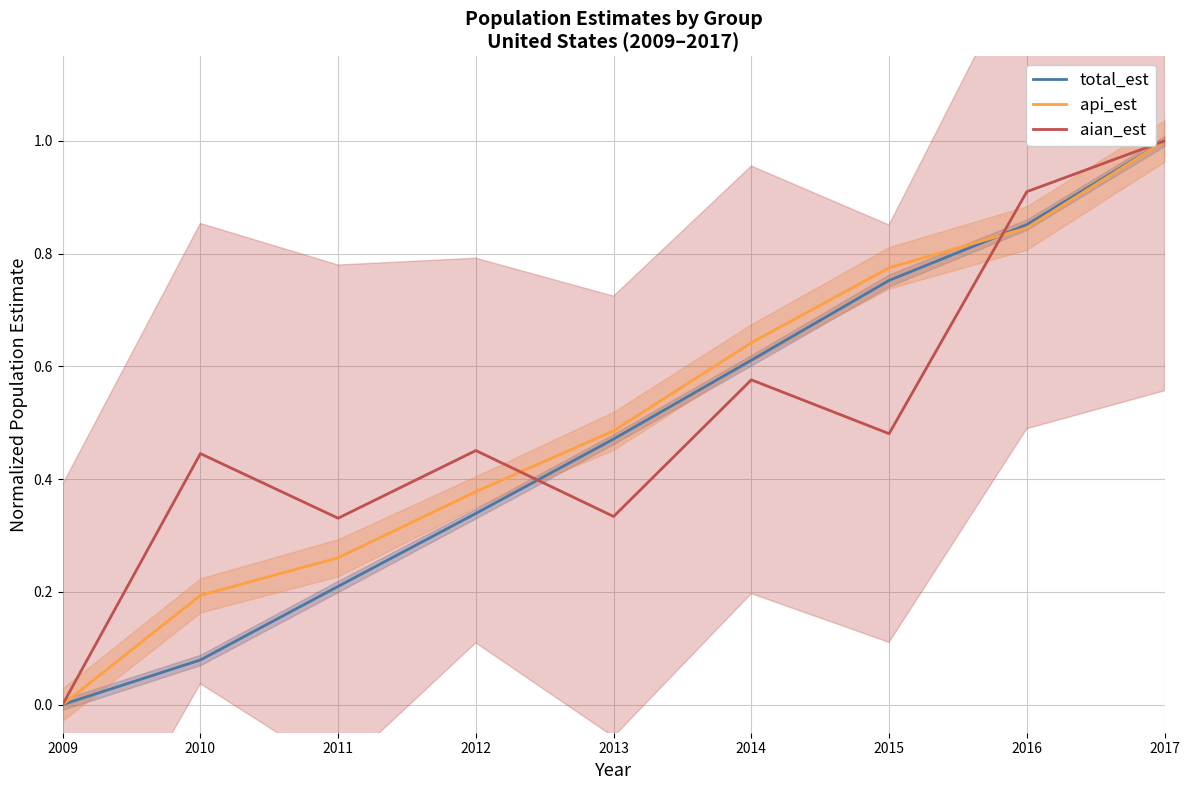

True or false: total_est has more than 2 points higher than both neighbors.

False